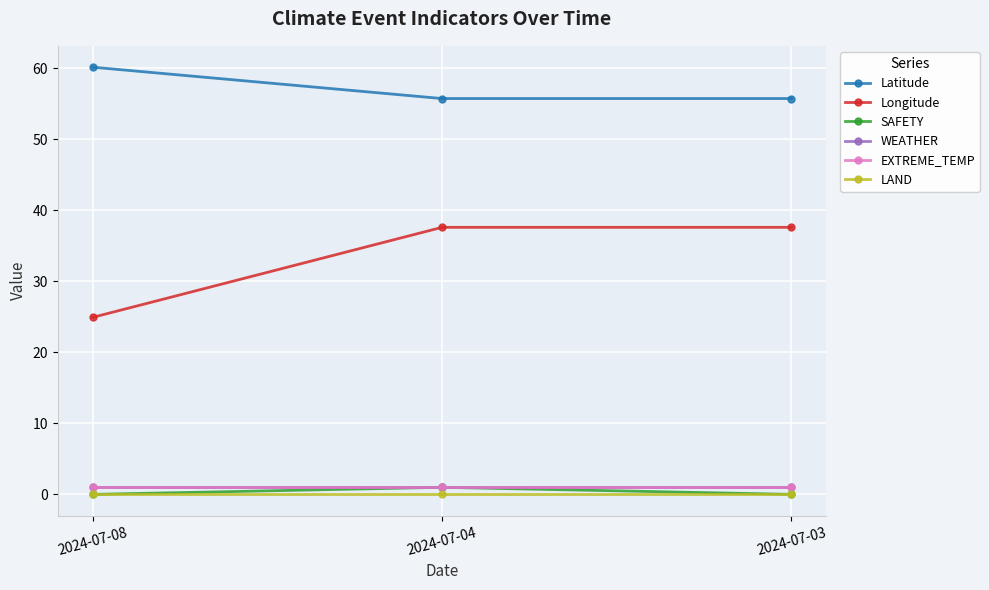

Between 2024-07-04 and 2024-07-03, which series saw the biggest shift?

SAFETY